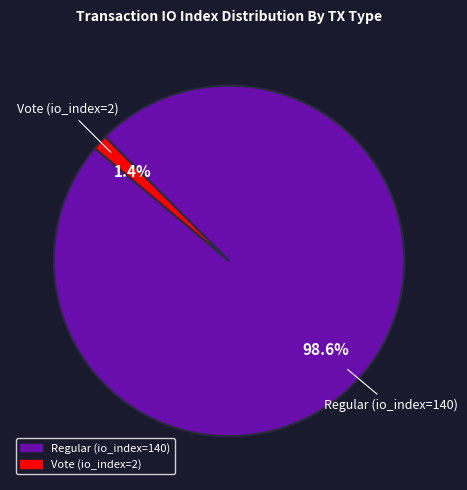

To the nearest percent, what is the combined percentage of Vote (io_index=2) and Regular (io_index=140)?

100%